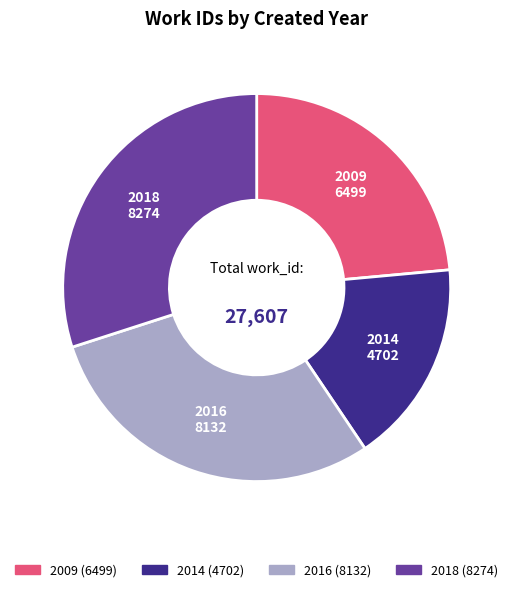

Which has a higher value, 2014 or 2016?

2016